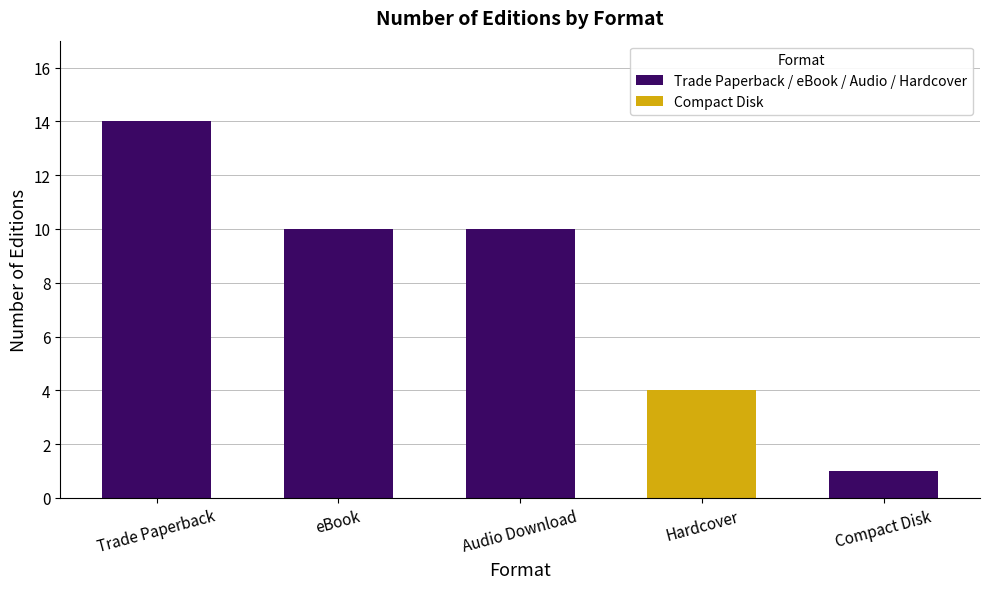

Does the chart contain any negative values?

No